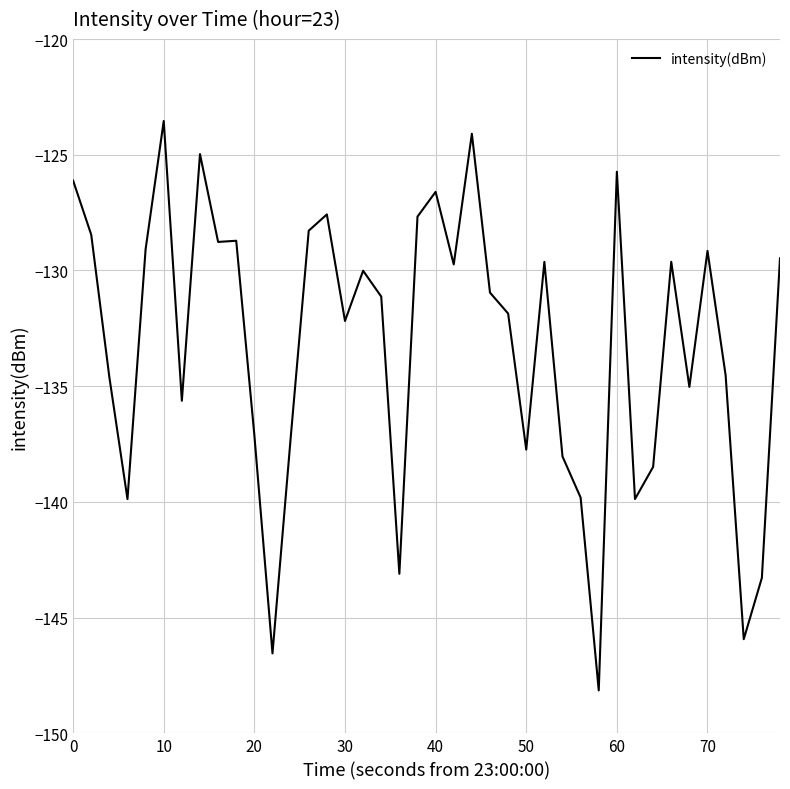

What is the difference between the maximum and minimum values?

24.6